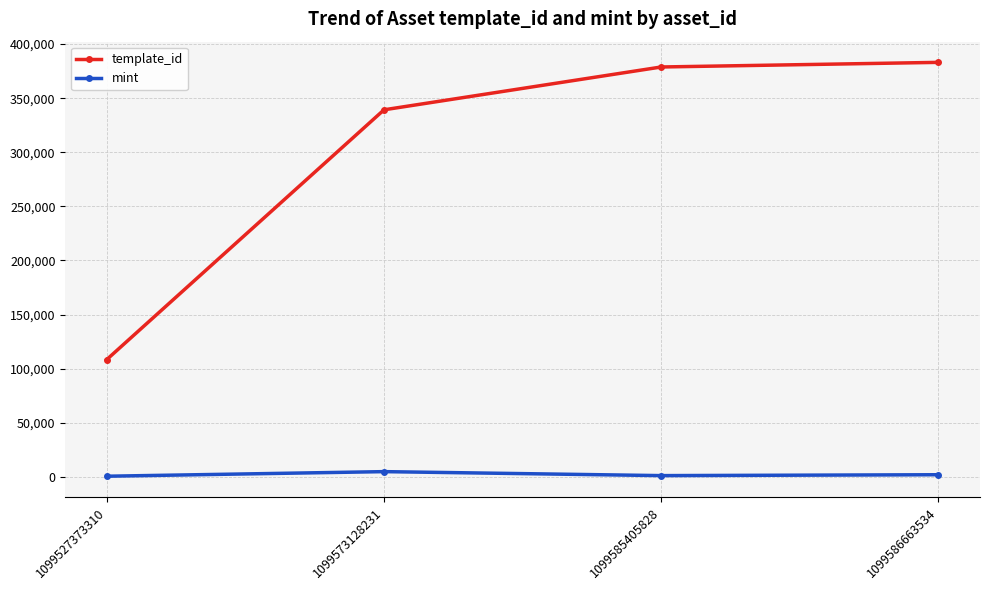

List the series in order of their peak value, highest first.

template_id, mint